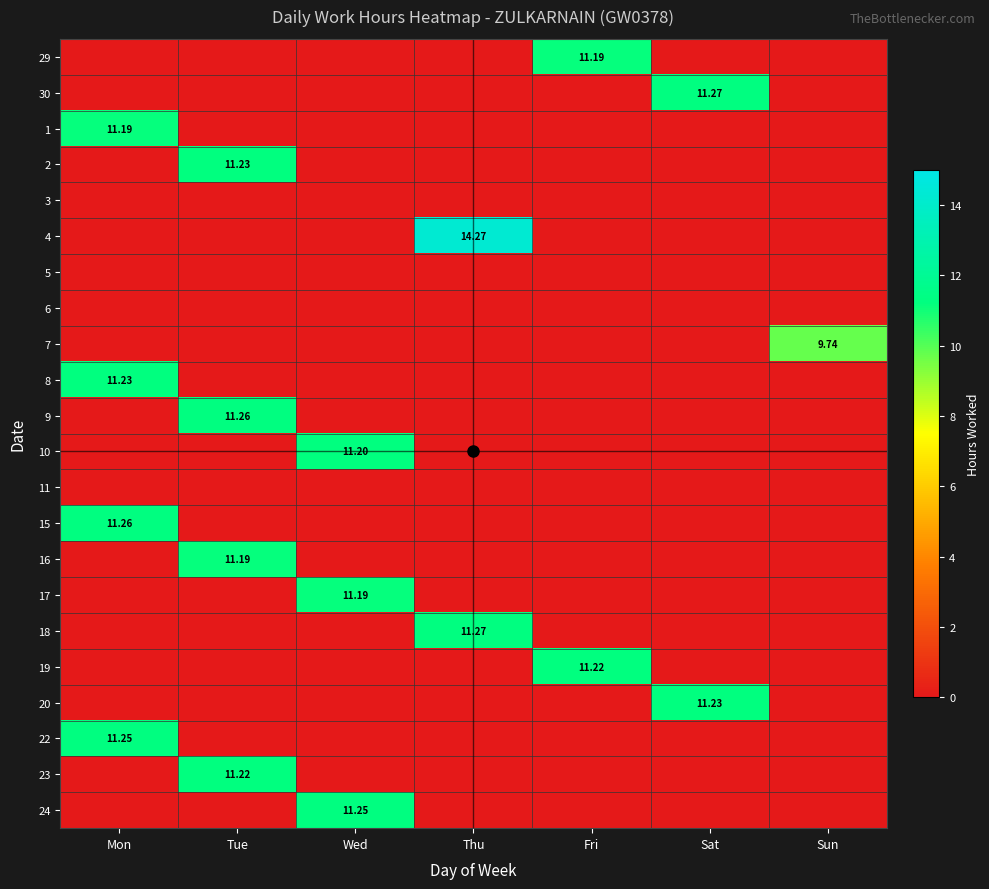

Is the value of 30 at Mon greater than the value of 17 at Sun?

No